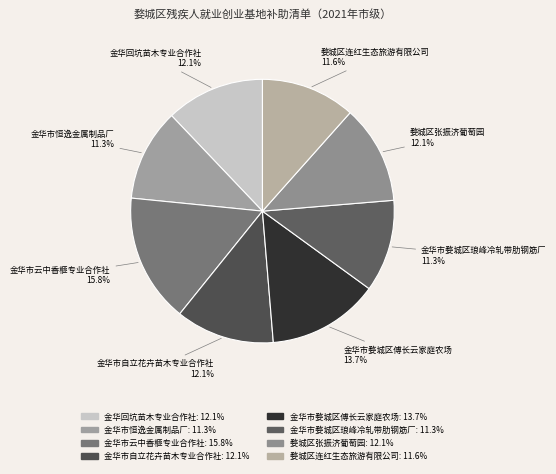

To the nearest percent, what is the difference between the largest and smallest slice percentages?

4%